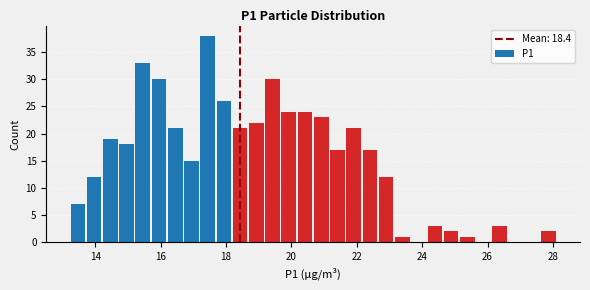

Read against the x-axis, roughly where is the centre of the tallest bar?

17.4